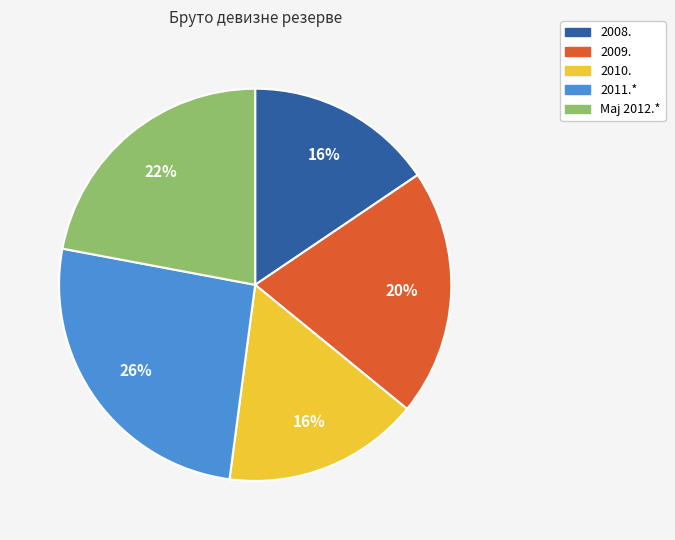

Is it true that 2009. is 8% of the pie?

False